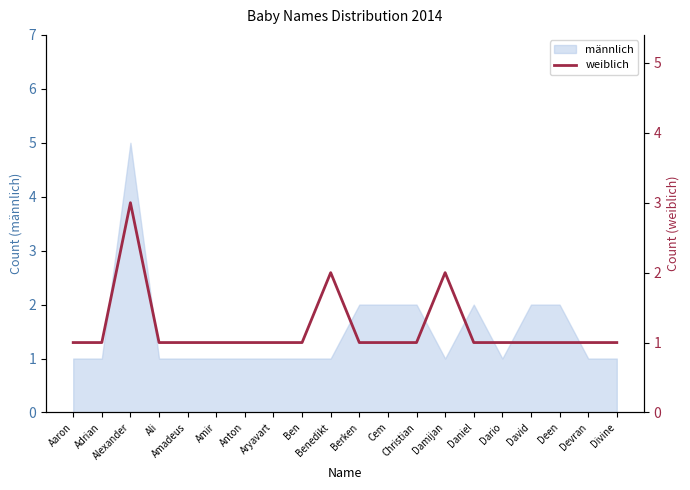

What is the sum of the values at Dario and Anton?

2